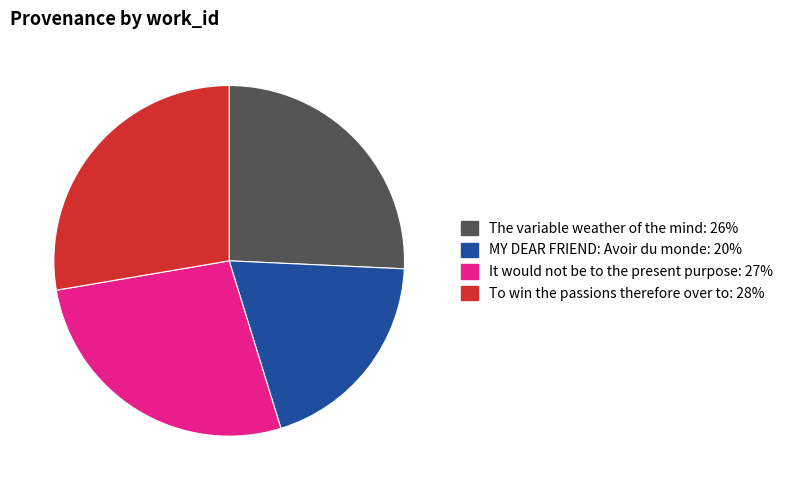

Approximately how many times larger is the value at It would not be to the present purpose compared to The variable weather of the mind?

1.1